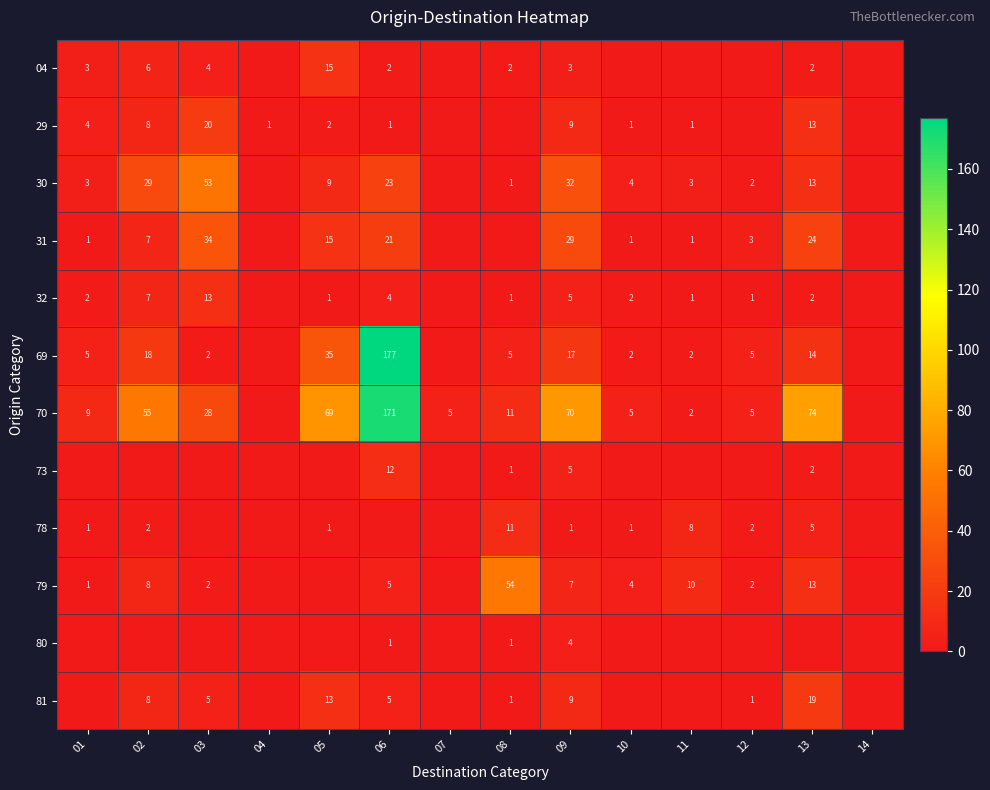

What is the sum of the 32 values at 13 and 12?

3